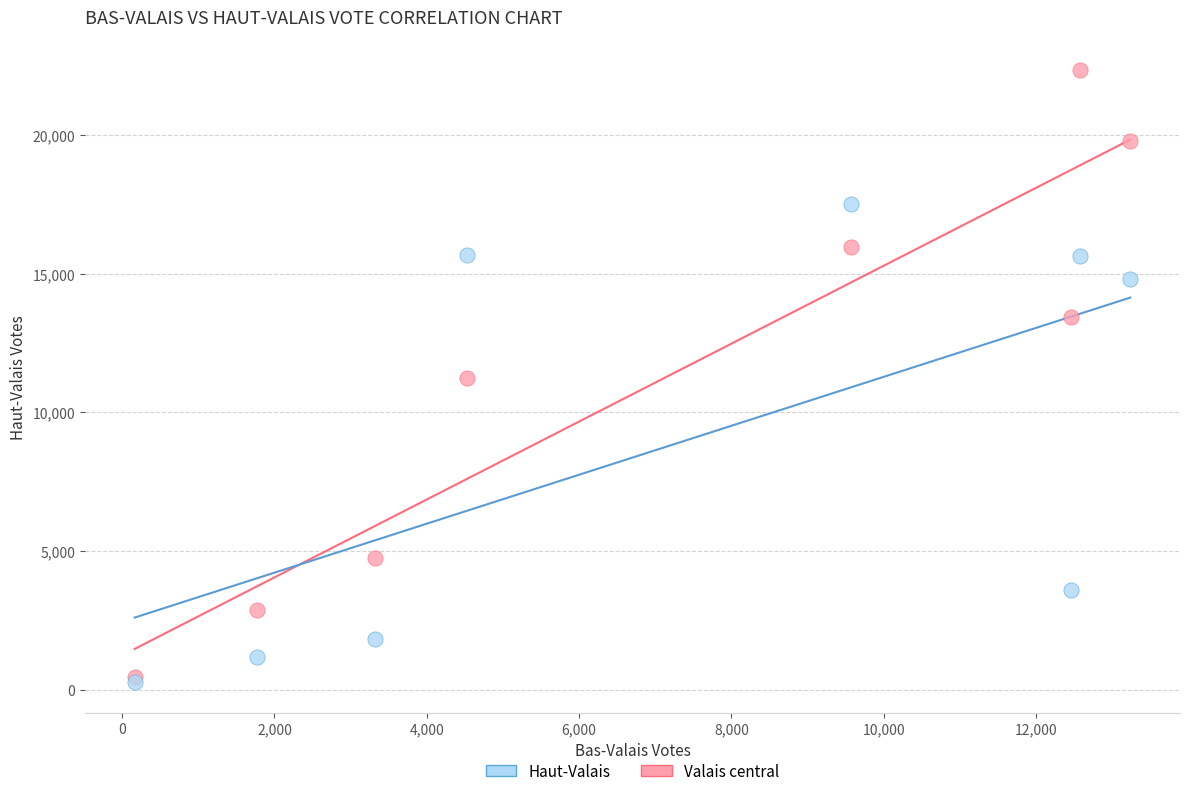

In the Haut-Valais series, what Y value is closest to 8890?

3596